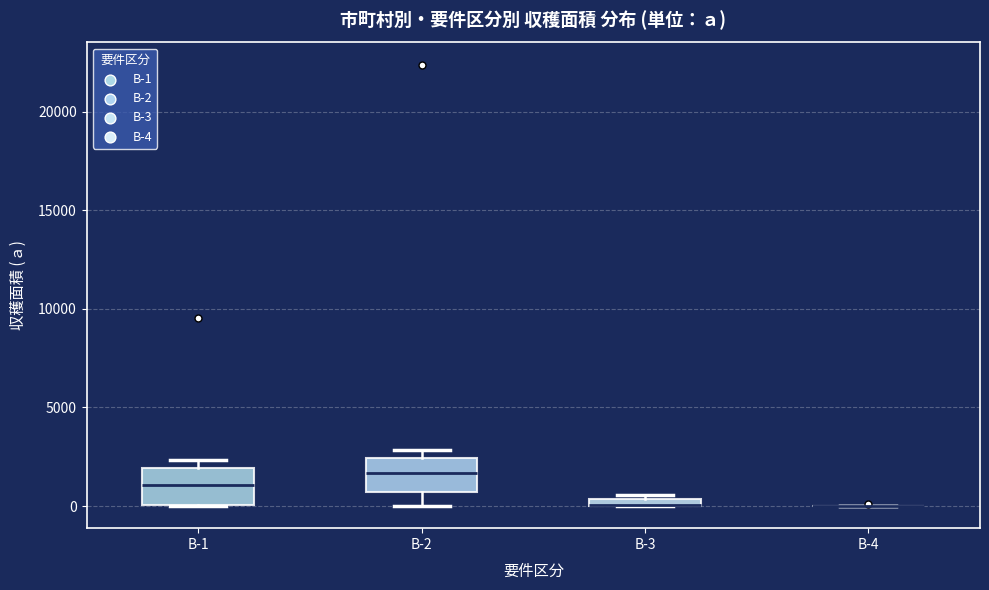

Where is the lower edge of the box for B-3 on the y-axis? The values are not printed on the chart, so give them approximately, as read against the axis.

0